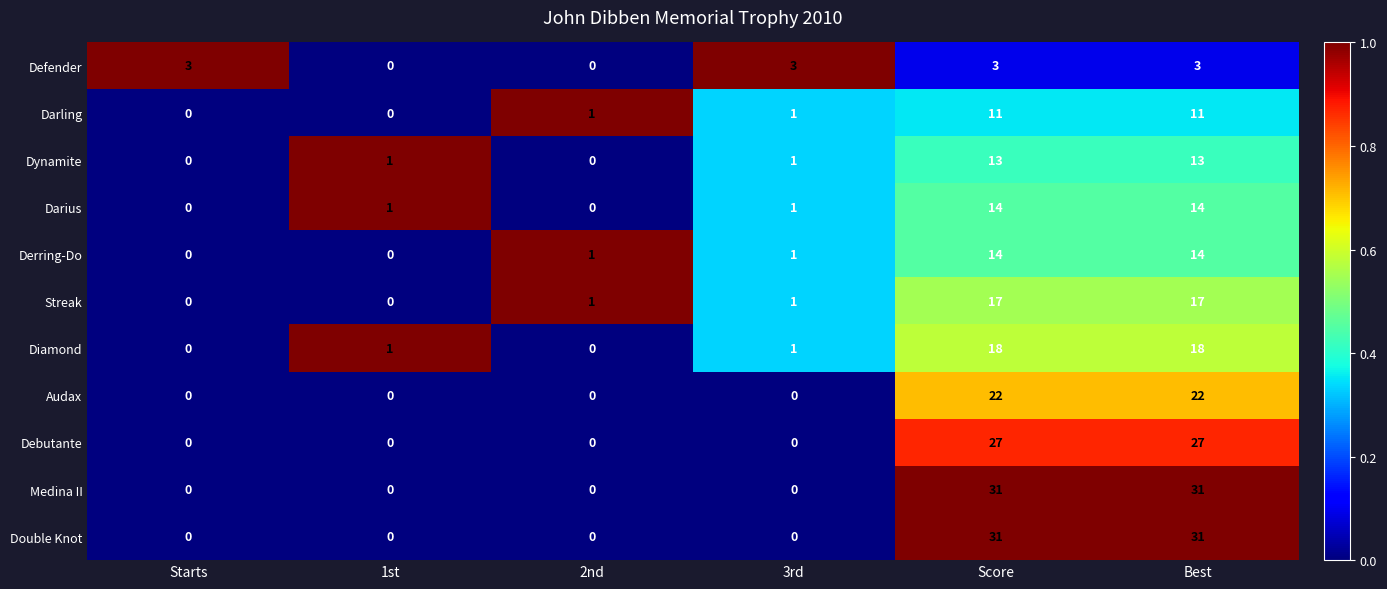

What is the sum of the Medina II values at Best and 2nd?

31